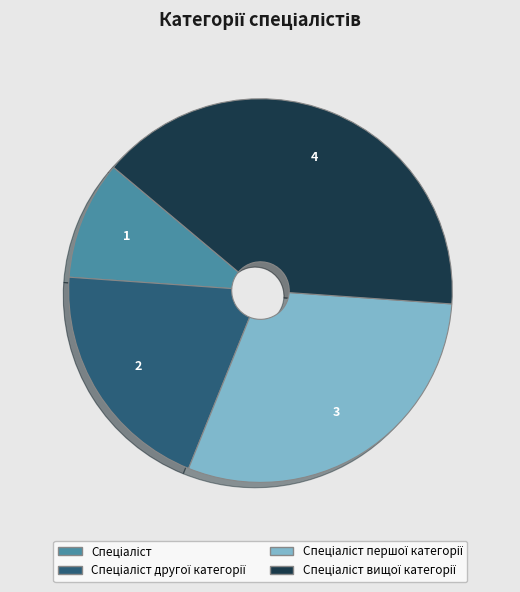

Is there a majority slice in this chart?

No